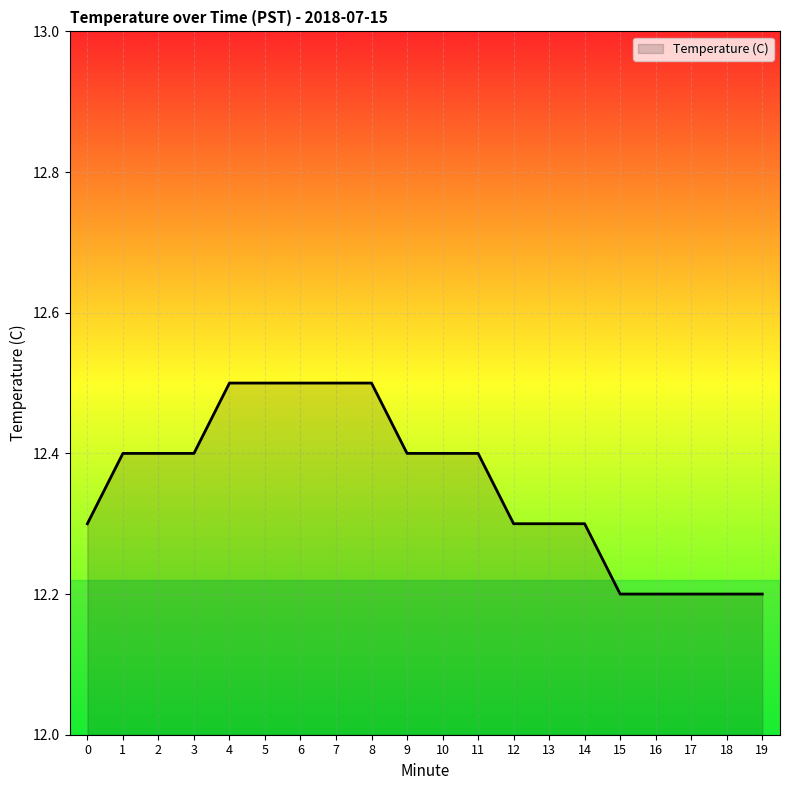

The chart shows a value of 16.6 at 9. True or false?

False